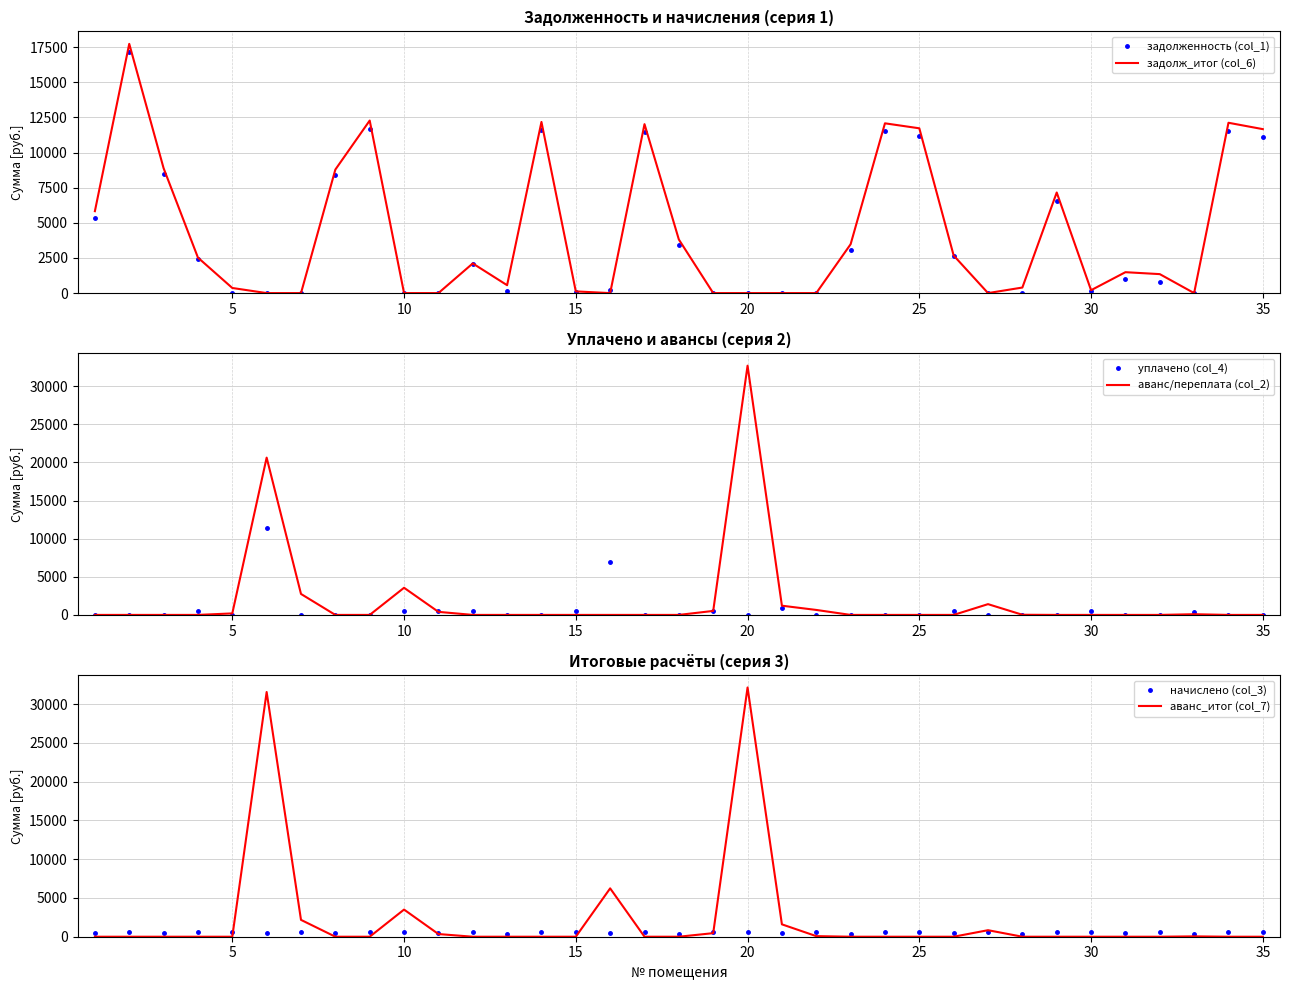

Which series has the widest spread of values?

аванс/переплата (col_2)